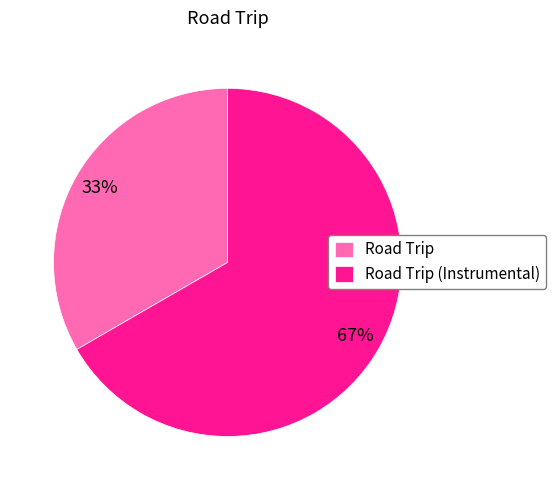

Is it true that Road Trip is 43% of the pie?

False